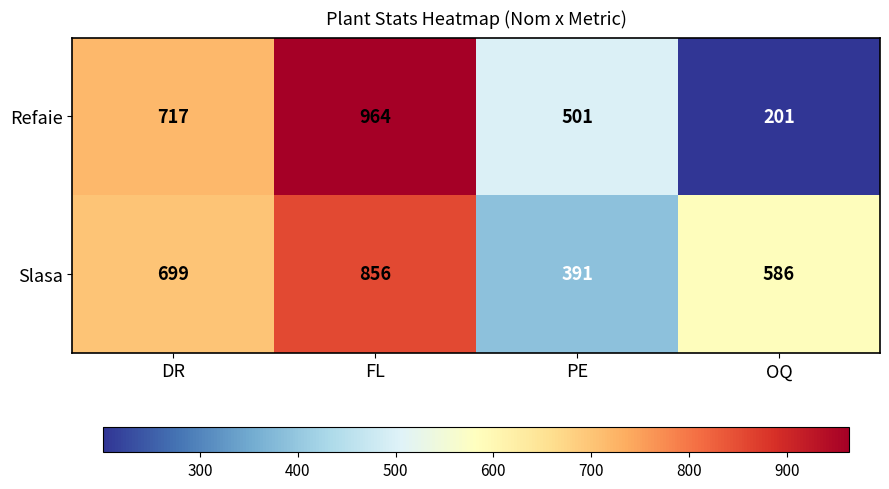

What is the difference between the Refaie values at FL and OQ?

763